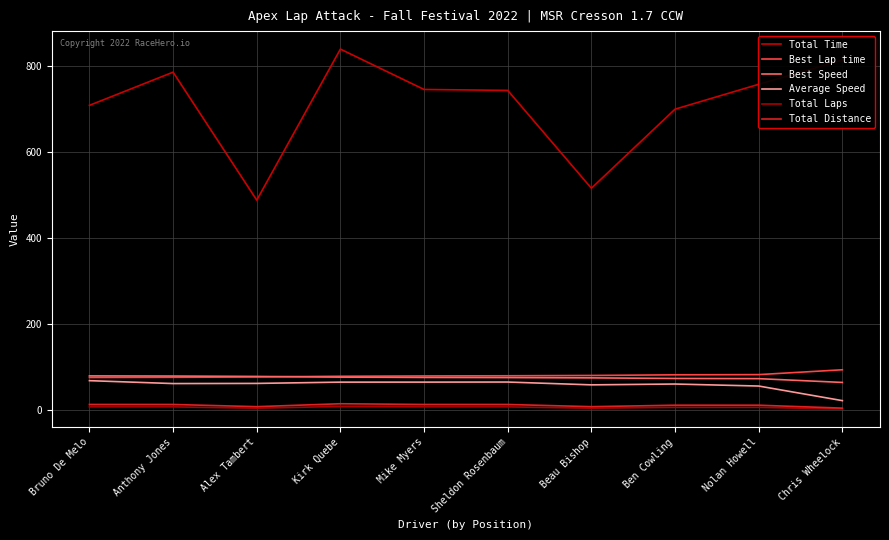

Is the value of Total Time at Sheldon Rosenbaum greater than the value of Total Laps at Bruno De Melo?

Yes